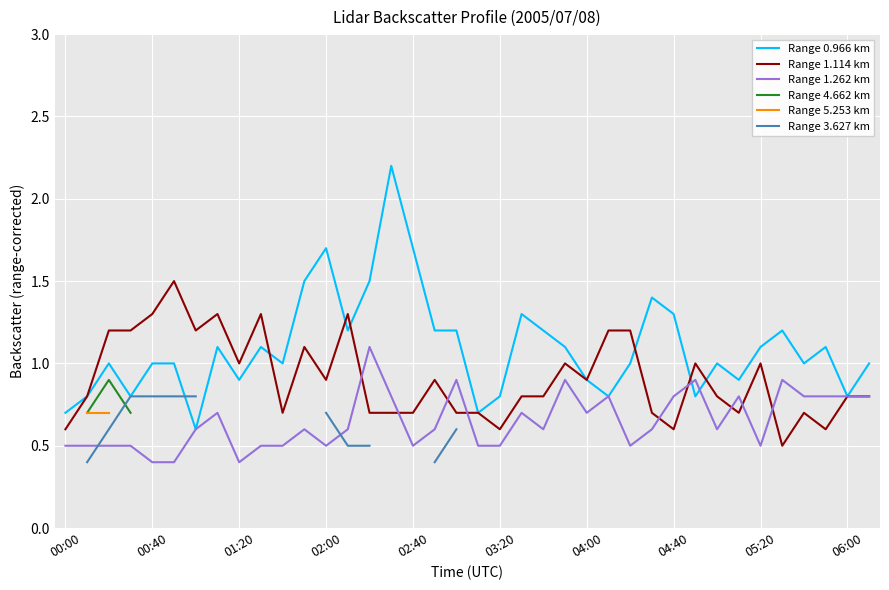

What is the lowest value of the Range 1.114 km series?

0.5